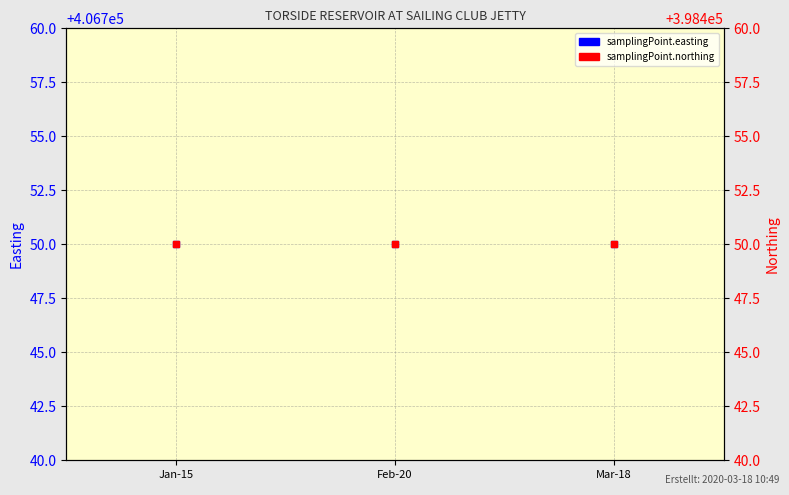

What is the minimum value for samplingPoint.northing?

398450